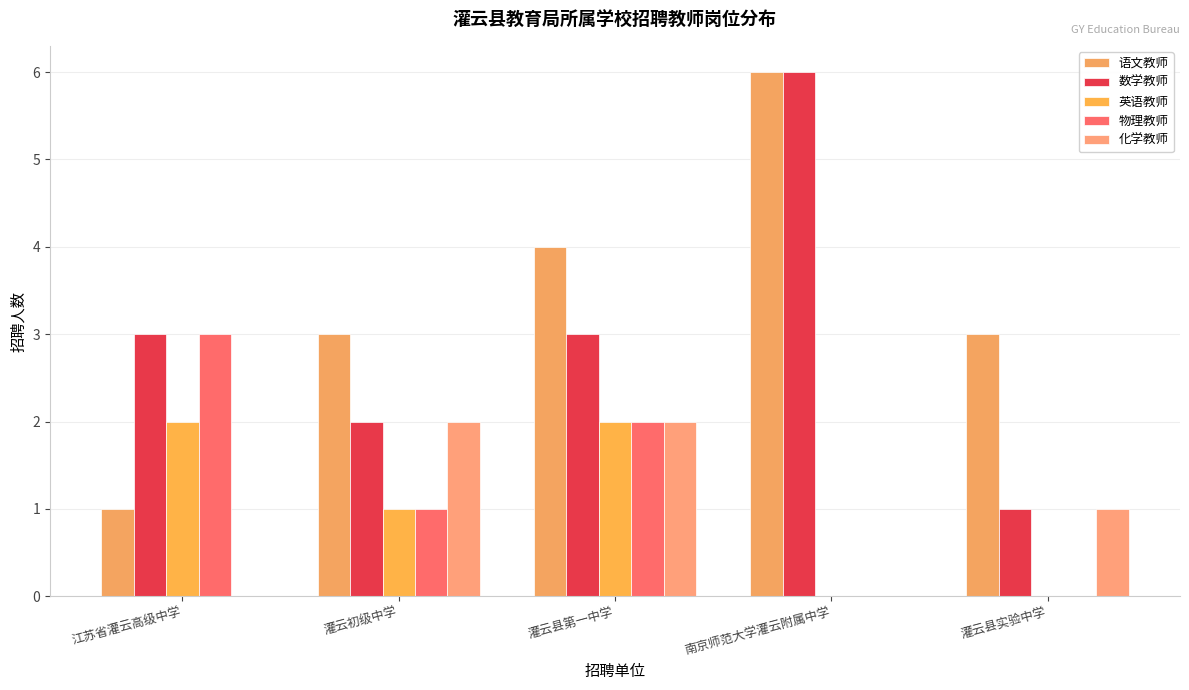

How many series are shown in this chart?

5